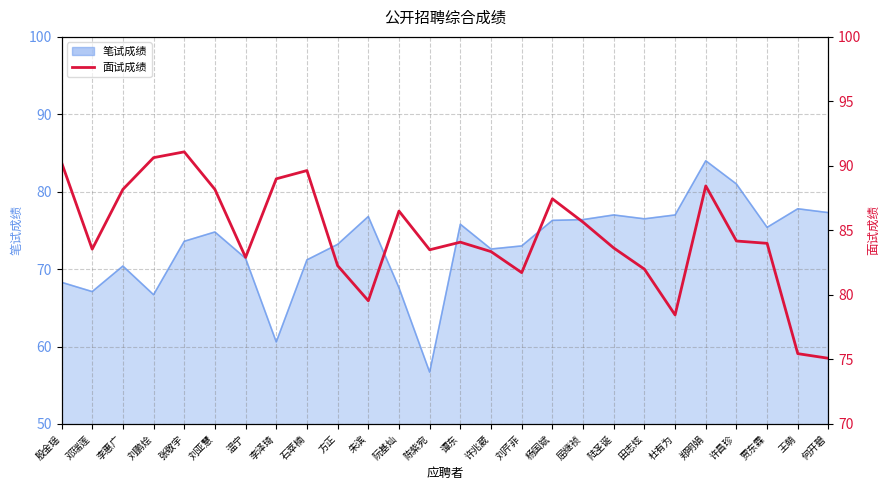

Does the chart have visible grid lines?

Yes